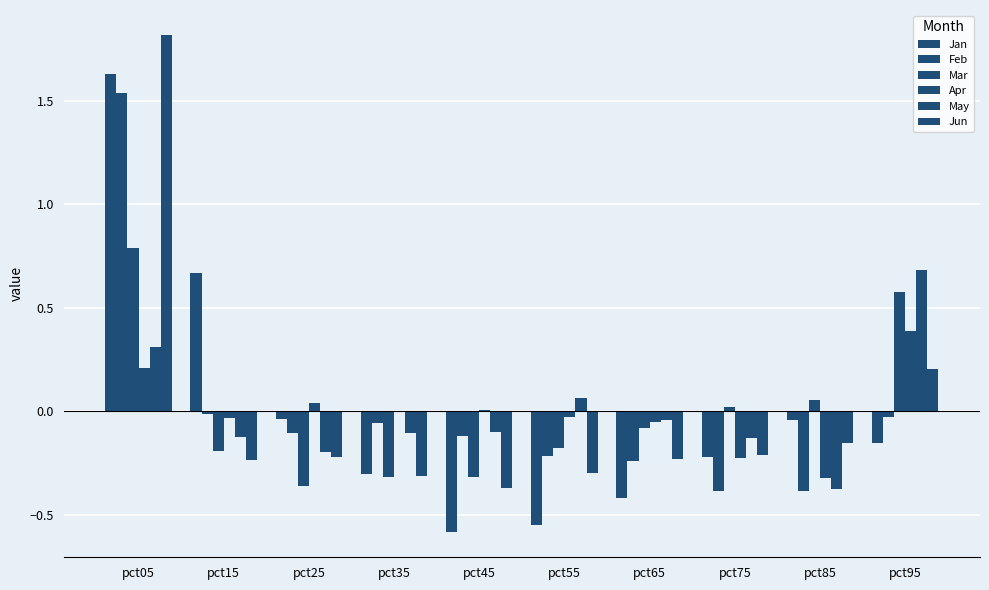

How many groups of bars are there?

10